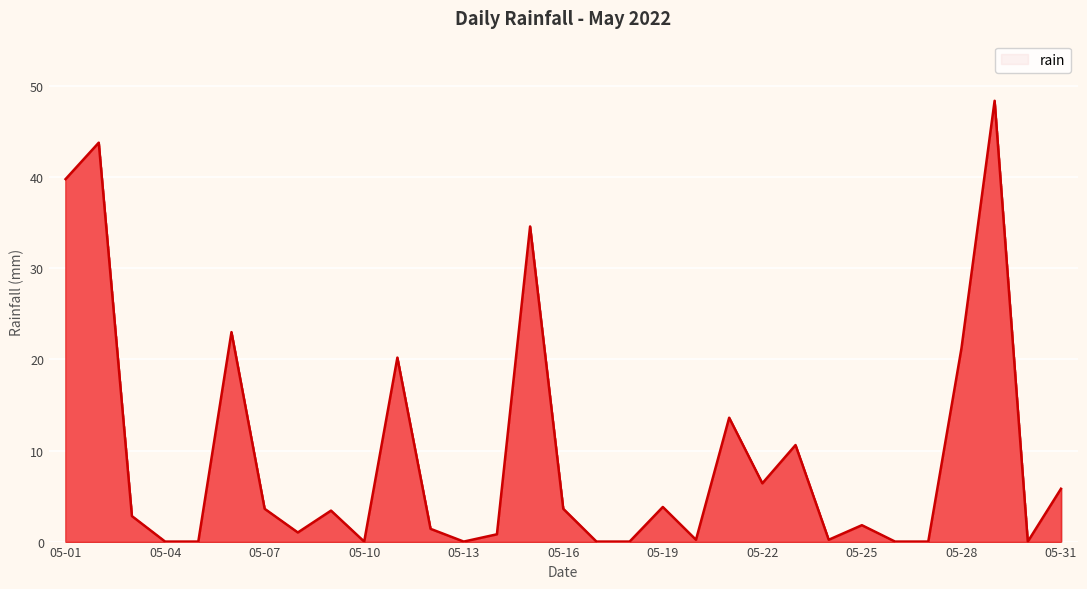

What is the difference between the maximum and minimum values?

48.4